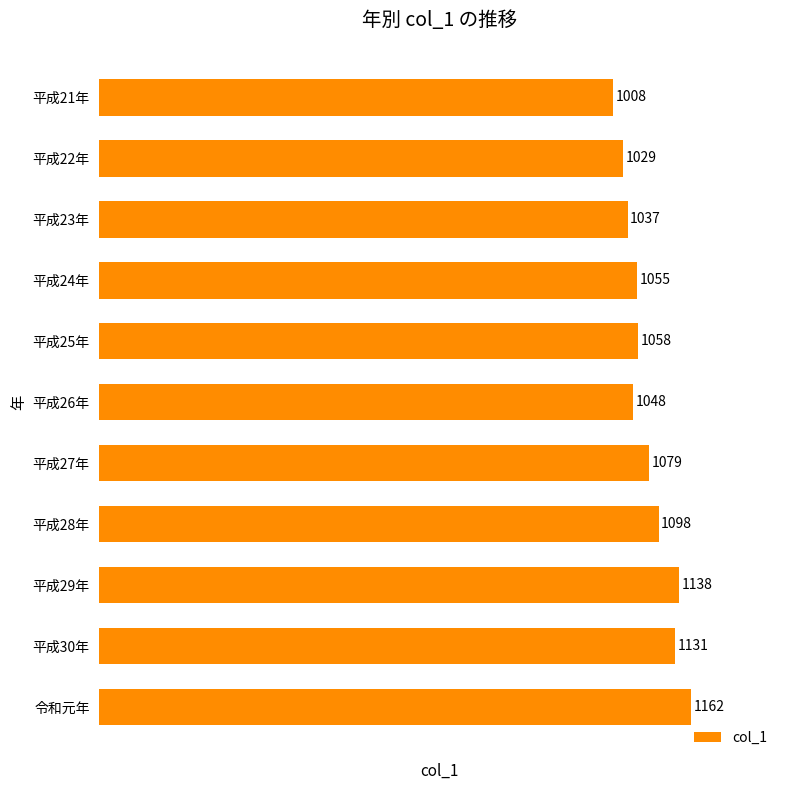

What is the change in value from 平成22年 to 平成29年?

+109